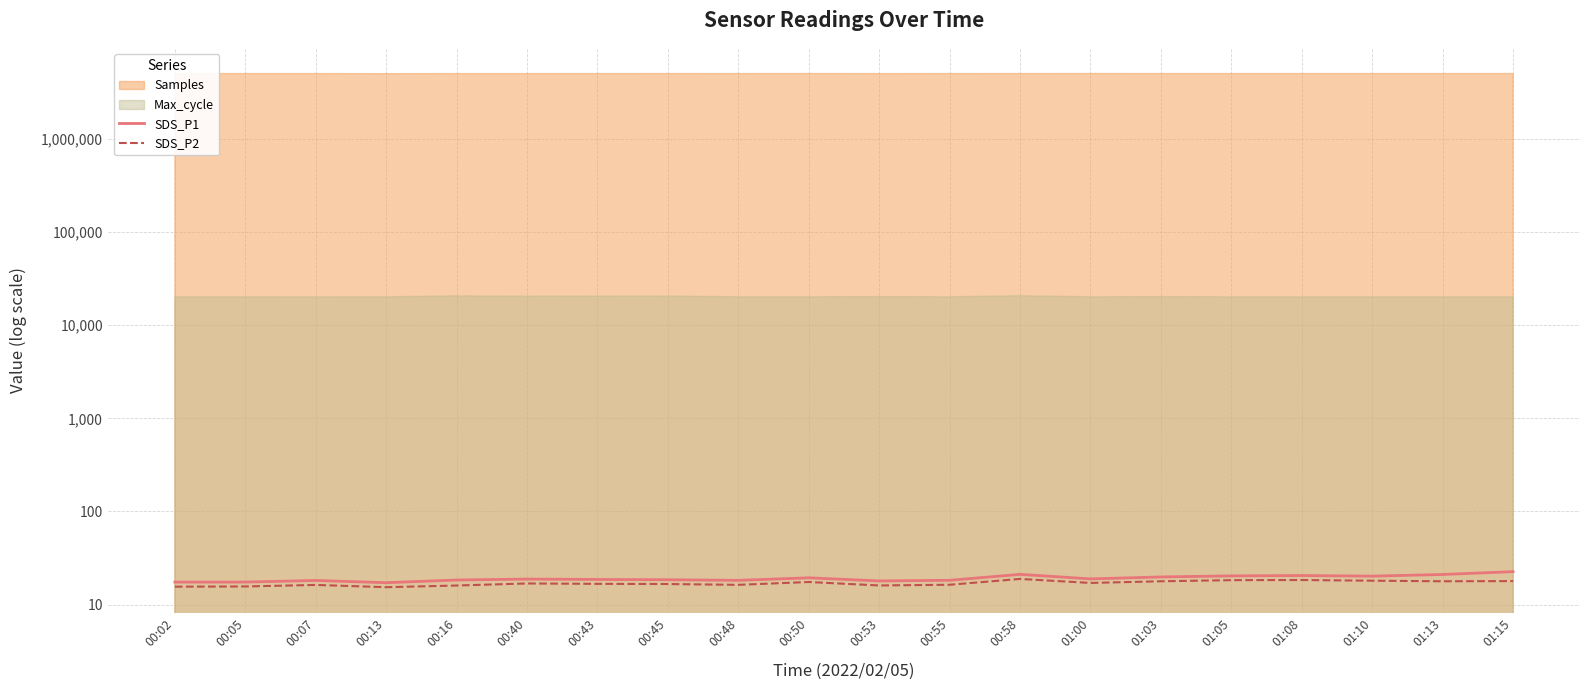

At which label is SDS_P1 closest to 19?

01:00